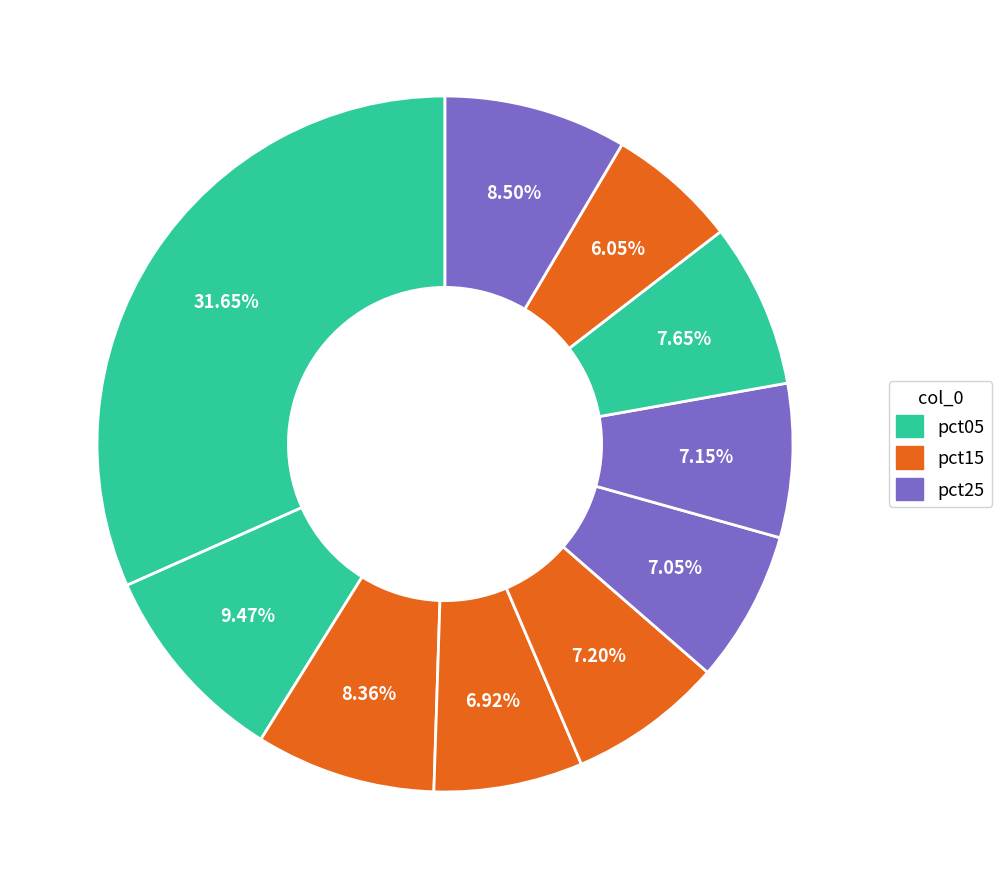

Rank the categories by value from lowest to highest.

pct85, pct35, pct55, pct65, pct45, pct75, pct25, pct95, pct15, pct05